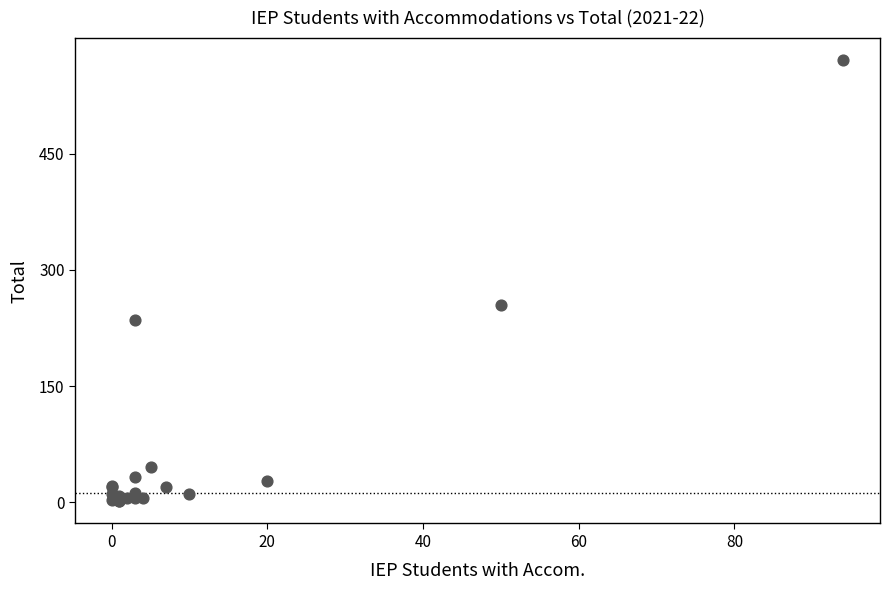

What Y value in the scatter plot is closest to 286?

255